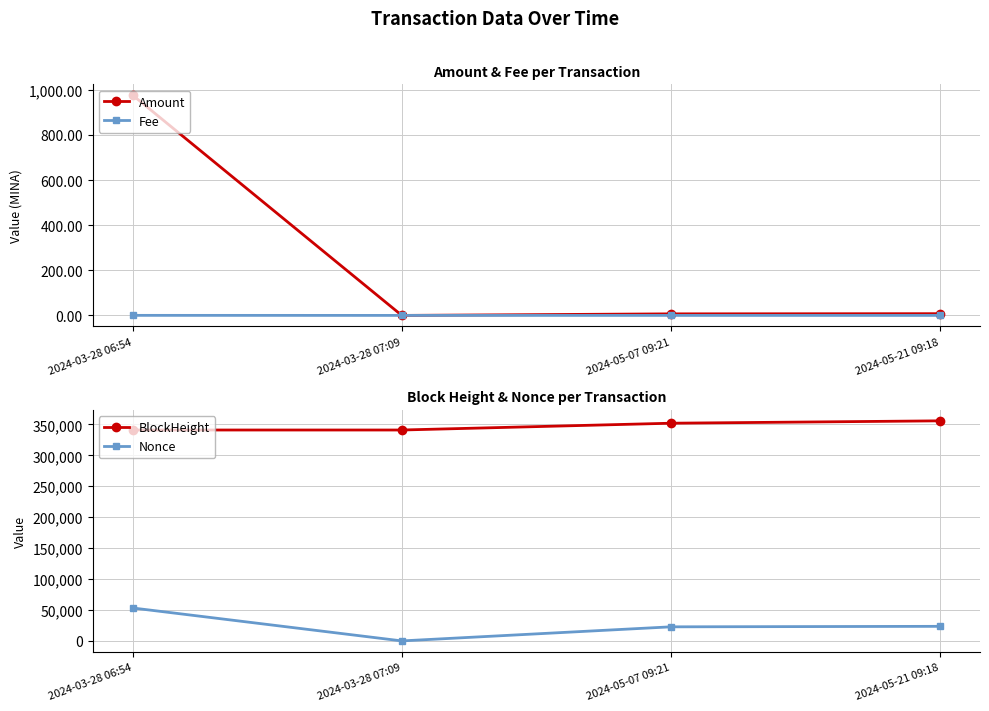

List the labels in order of Fee value, smallest first.

2024-05-07 09:21, 2024-05-21 09:18, 2024-03-28 07:09, 2024-03-28 06:54